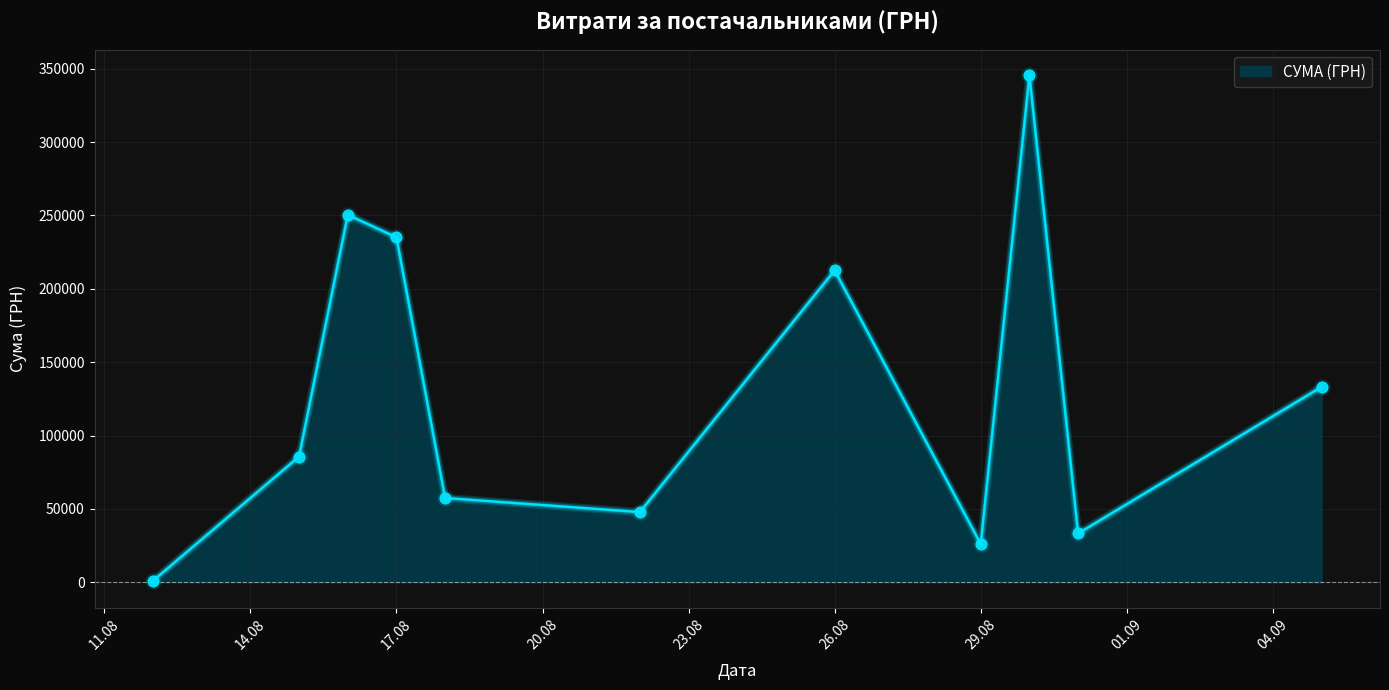

What is the difference between the maximum and minimum values?

344689.0